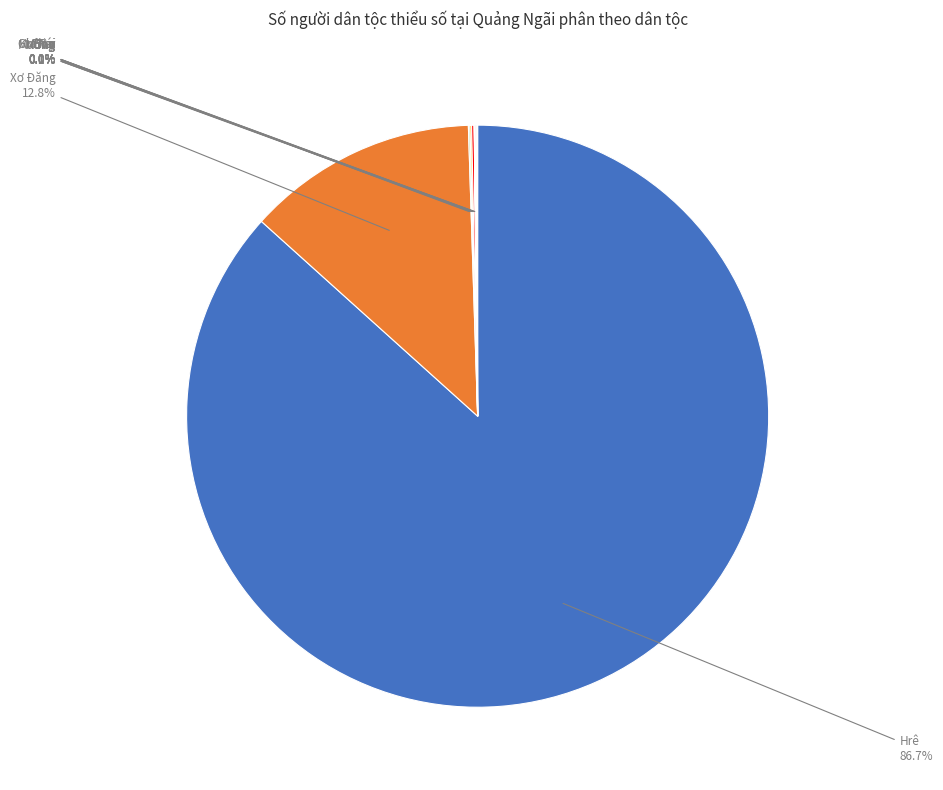

Is Hrê the majority of the pie?

Yes